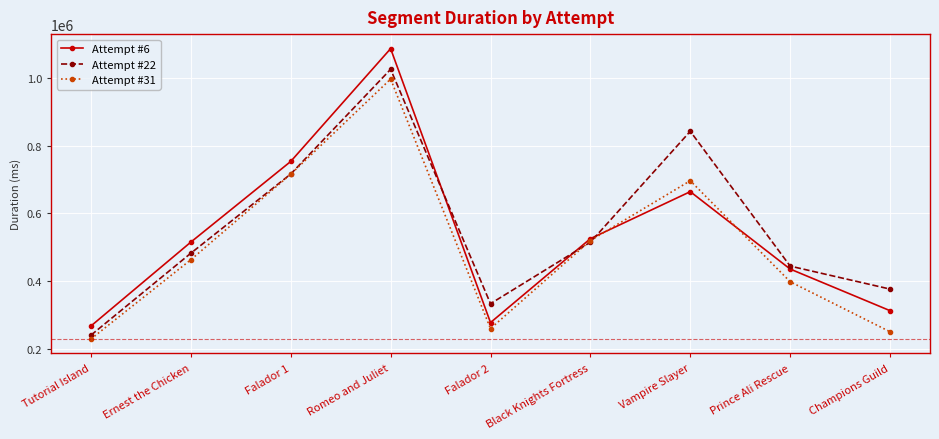

How many distinct data groups are displayed?

3